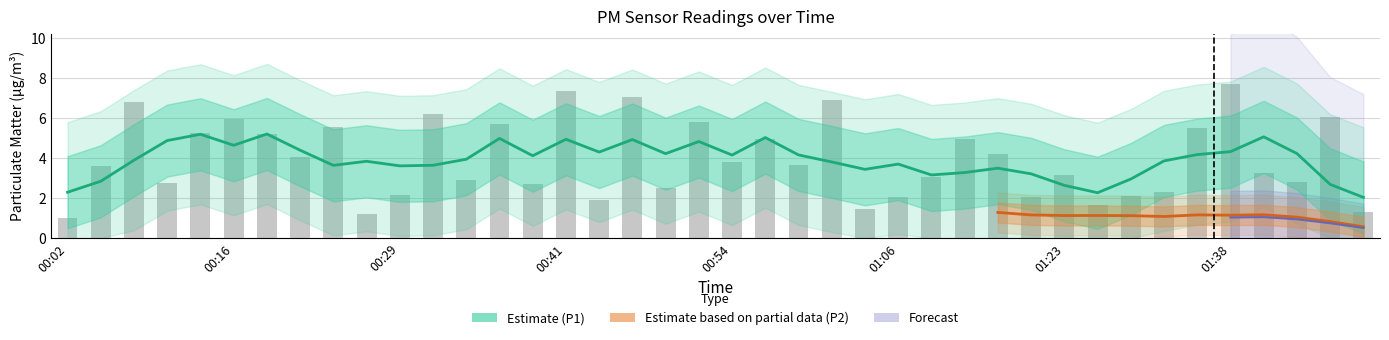

What value does the data have at 01:09?

3.1